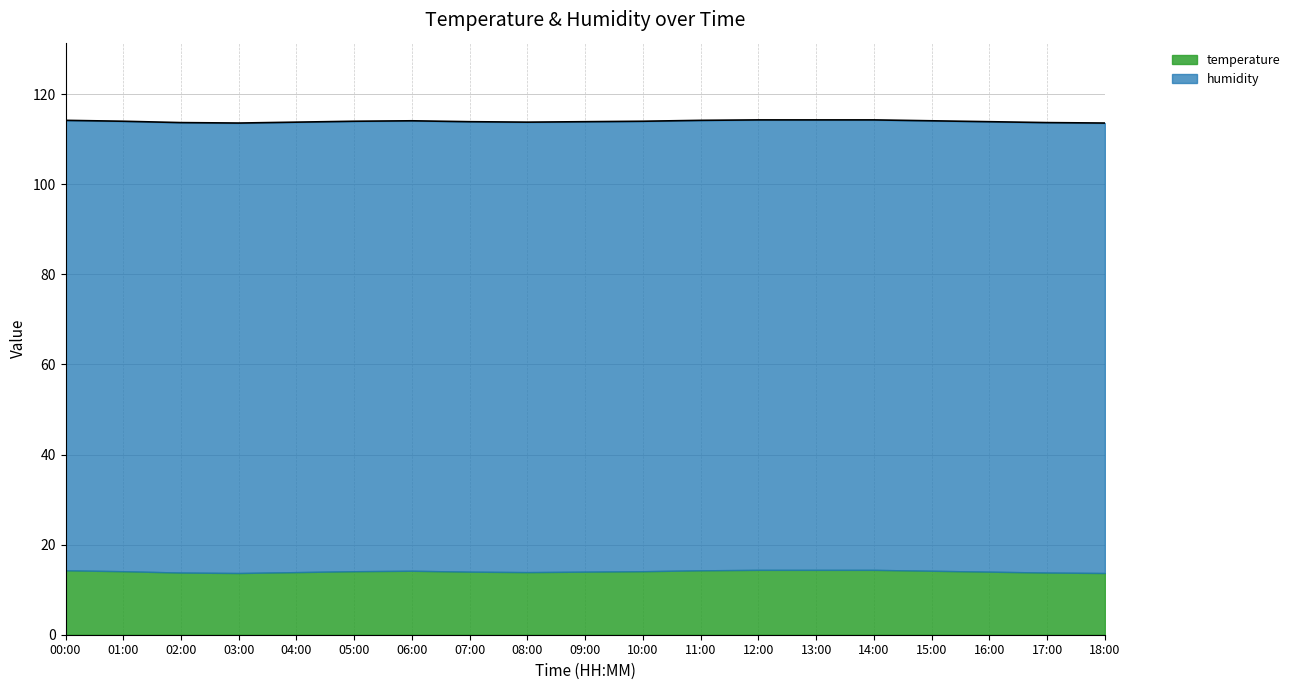

Reading left to right, extract all data points from this chart.

00:00=114.2	01:00=114.0	02:00=113.7	03:00=113.6	04:00=113.8	05:00=114.0	06:00=114.1	07:00=113.9	08:00=113.8	09:00=113.9	10:00=114.0	11:00=114.2	12:00=114.3	13:00=114.3	14:00=114.3	15:00=114.1	16:00=113.9	17:00=113.7	18:00=113.6